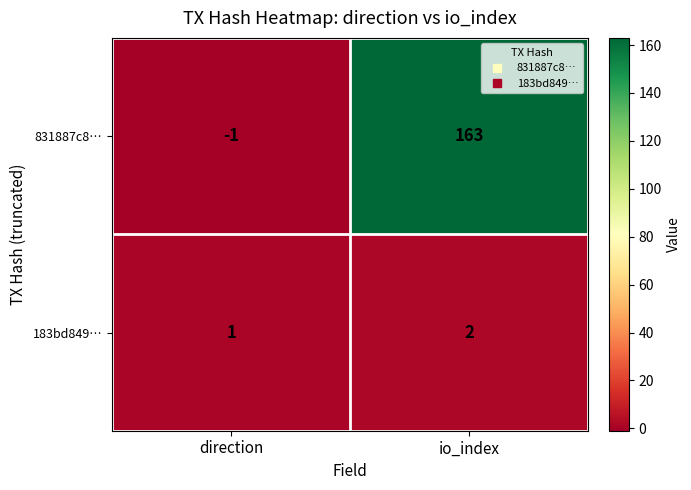

Rank the series by their maximum value, from lowest to highest.

183bd849…, 831887c8…